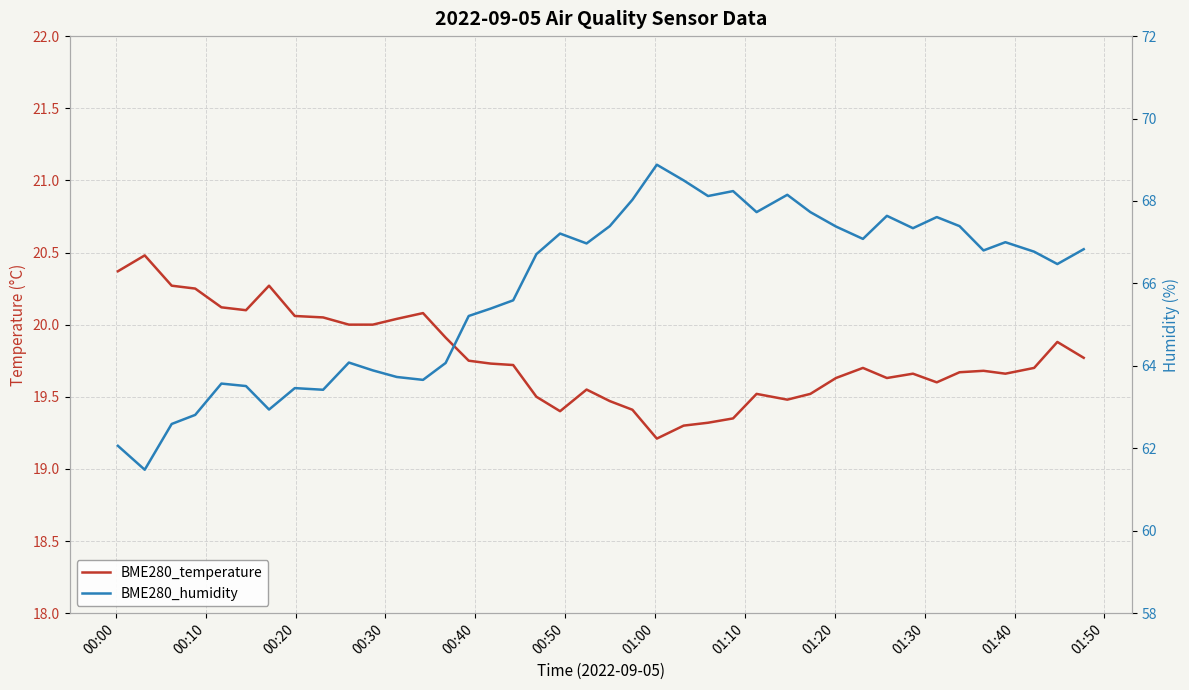

Reading left to right, extract all data points from this chart.

BME280_temperature: 20.4	20.5	20.3	20.2	20.1	20.1	20.3	20.1	20.1	20.0	20.0	20.0	20.1	19.9	19.8	19.7	19.7	19.5	19.4	19.6	19.5	19.4	19.2	19.3	19.3	19.4	19.5	19.5	19.5	19.6	19.7	19.6	19.7	19.6	19.7	19.7	19.7	19.7	19.9	19.8
BME280_humidity: 62.1	61.5	62.6	62.8	63.6	63.5	62.9	63.5	63.4	64.1	63.9	63.7	63.7	64.1	65.2	65.4	65.6	66.7	67.2	67.0	67.4	68.0	68.9	68.5	68.1	68.2	67.7	68.2	67.7	67.4	67.1	67.6	67.3	67.6	67.4	66.8	67.0	66.8	66.5	66.8